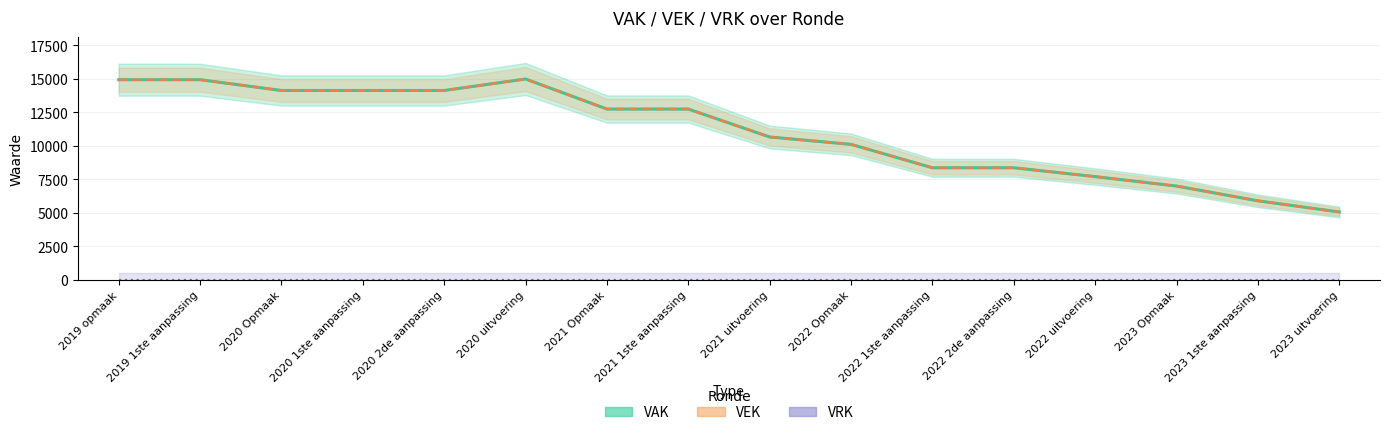

What is the total value across all series at 2023 Opmaak?

13988